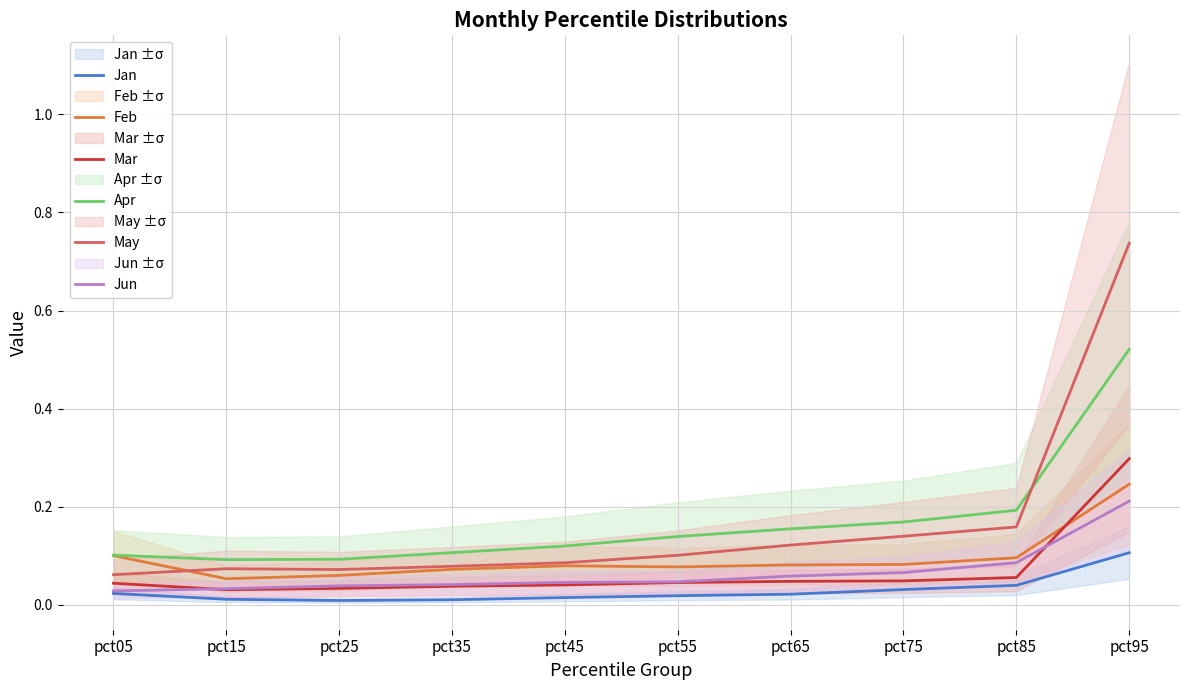

What value does the May series have at pct05?

0.1